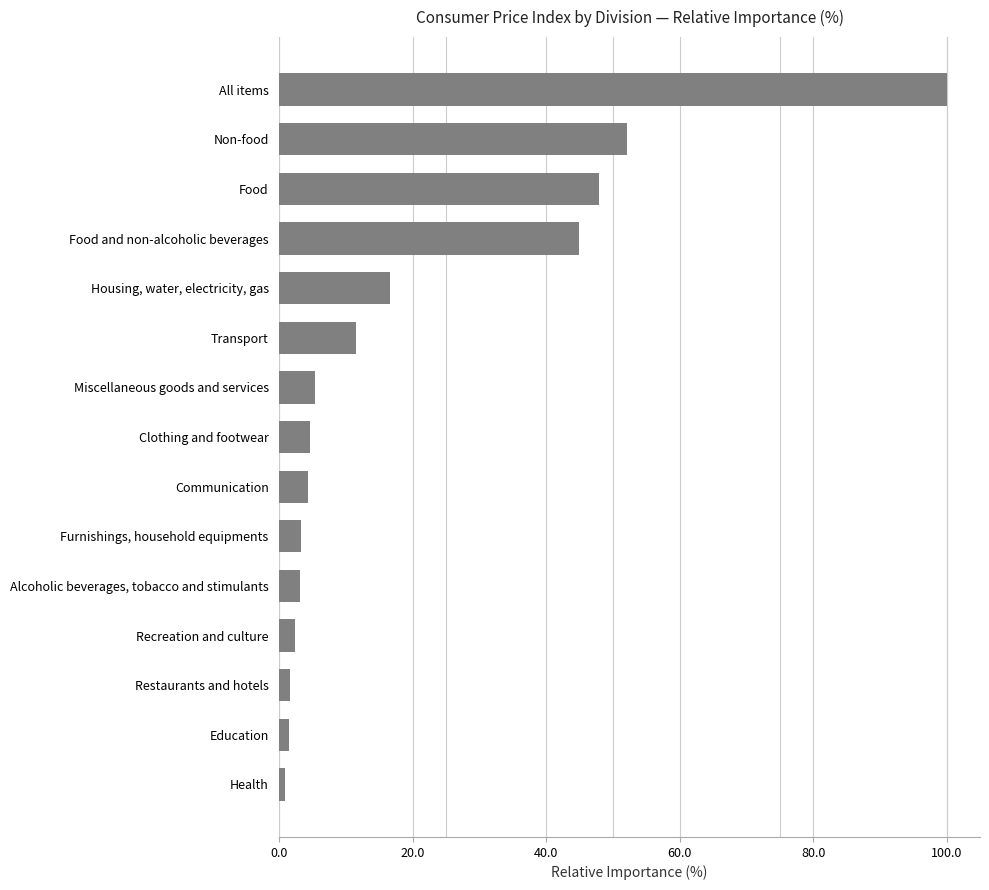

Is it true that the value at All items is 164.4?

False